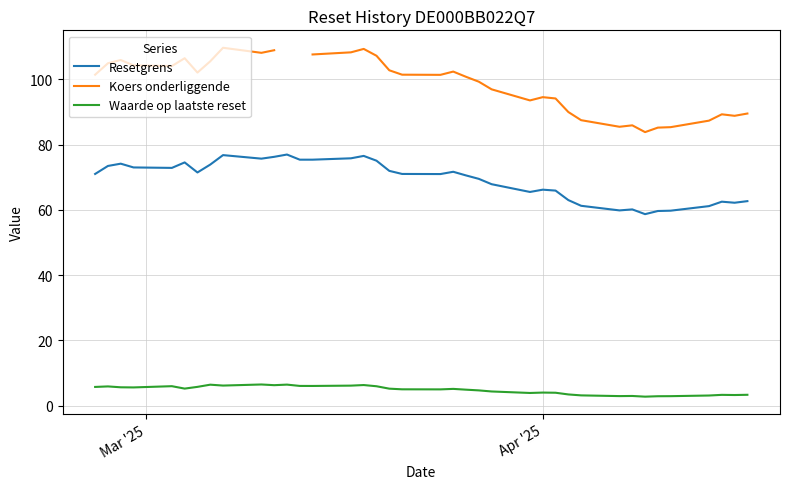

What is the greatest value displayed?

109.7